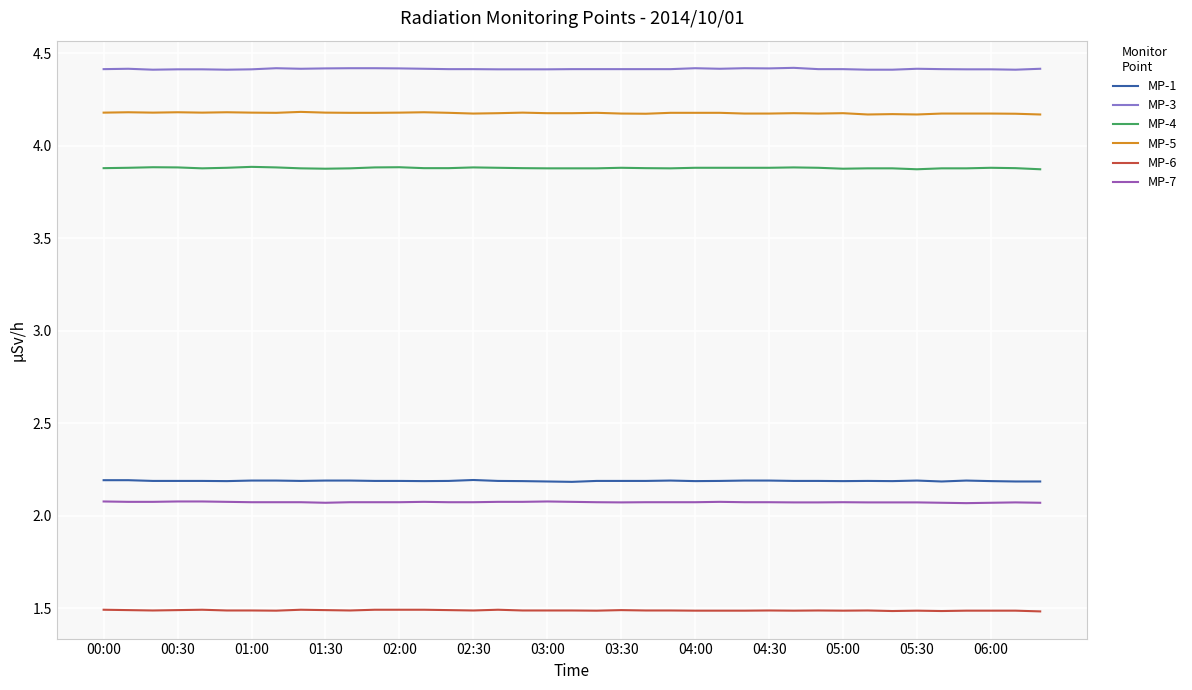

True or false: MP-7 and MP-1 cross at least once.

False